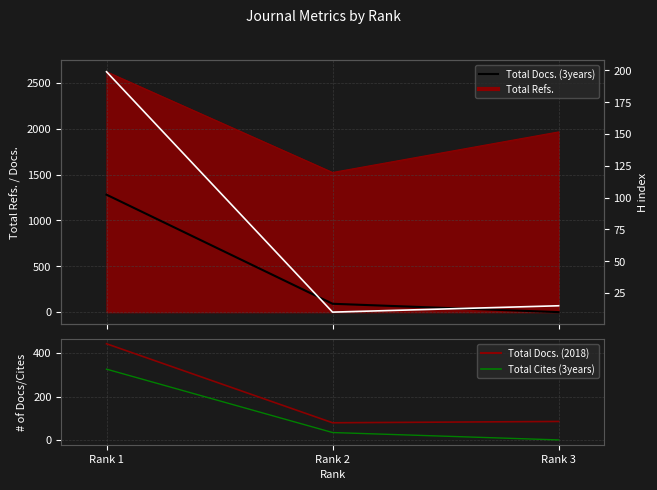

True or false: Total Cites (3years) has a value of 34 at Rank 2.

True